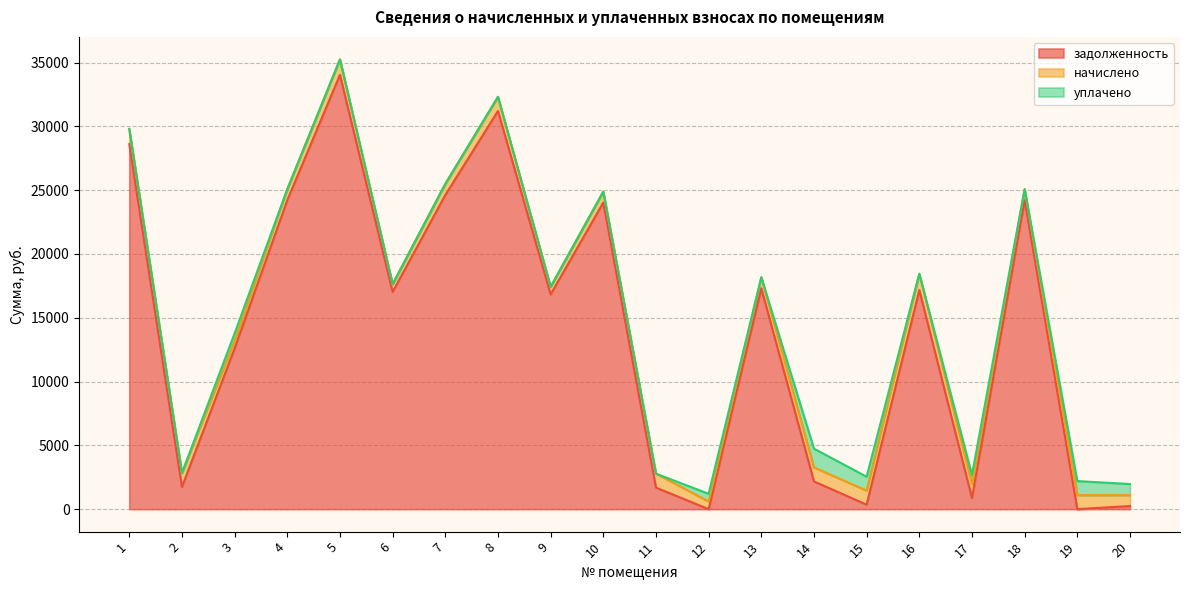

Reading left to right, list all the values displayed in this chart.

задолженность: 1=28604.2	2=1737.2	3=12598.5	4=24217.1	5=34038.3	6=17026.8	7=24616.4	8=31207.6	9=16827.2	10=24034.1	11=1687.2	12=0.0	13=17305.8	14=2172.6	15=352.2	16=17172.0	17=876.2	18=24217.1	19=0.1	20=242.5
начислено: 1=1195.3	2=1092.2	3=602.1	4=861.4	5=1214.8	6=605.6	7=875.6	8=1110.0	9=598.5	10=852.5	11=1095.8	12=602.1	13=870.2	14=1099.3	15=1101.1	16=1278.7	17=1099.3	18=861.4	19=1099.3	20=852.5
уплачено: 1=0.0	2=0.0	3=577.6	4=0.0	5=0.0	6=0.0	7=0.0	8=0.0	9=0.0	10=0.0	11=0.0	12=602.4	13=0.0	14=1470.0	15=1087.2	16=0.0	17=703.2	18=0.0	19=1099.3	20=873.5